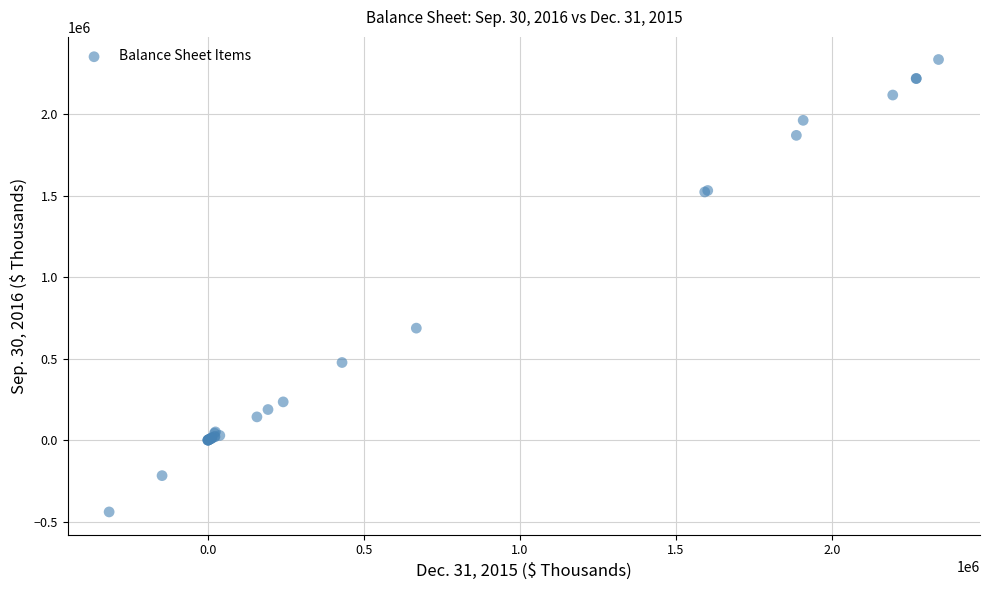

What Y value in the scatter plot is closest to 947983?

687563